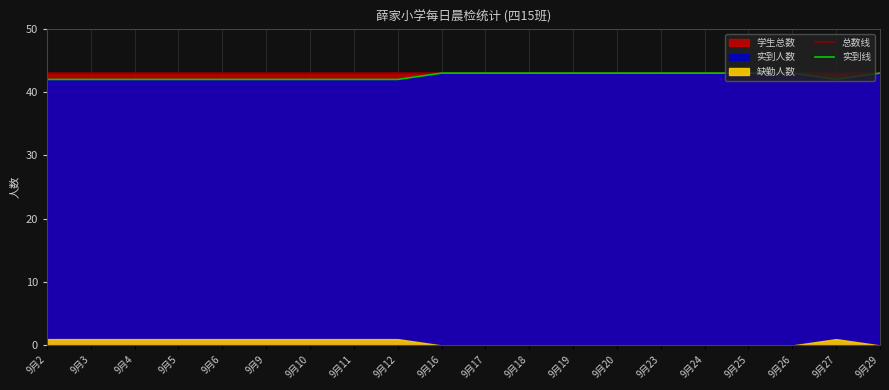

Is it true that 实到线 equals 66 at 9月24?

False